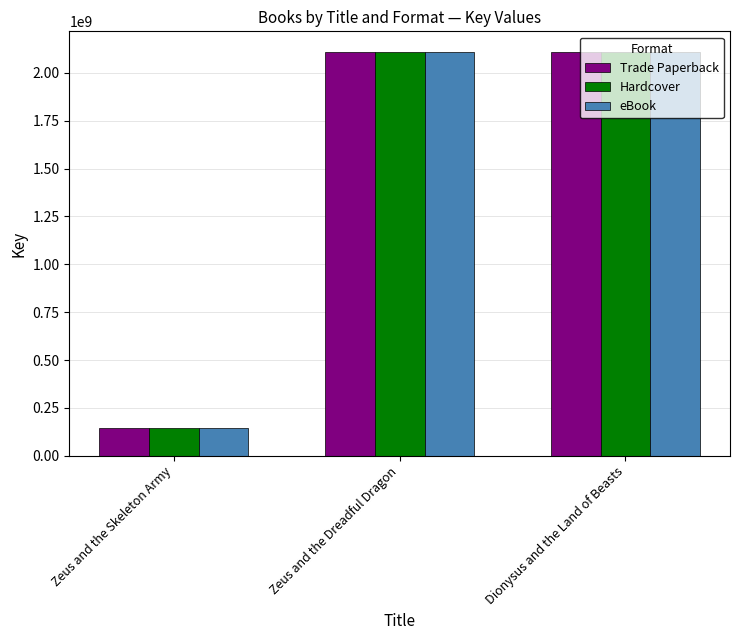

What is the greatest value displayed?

2110949253